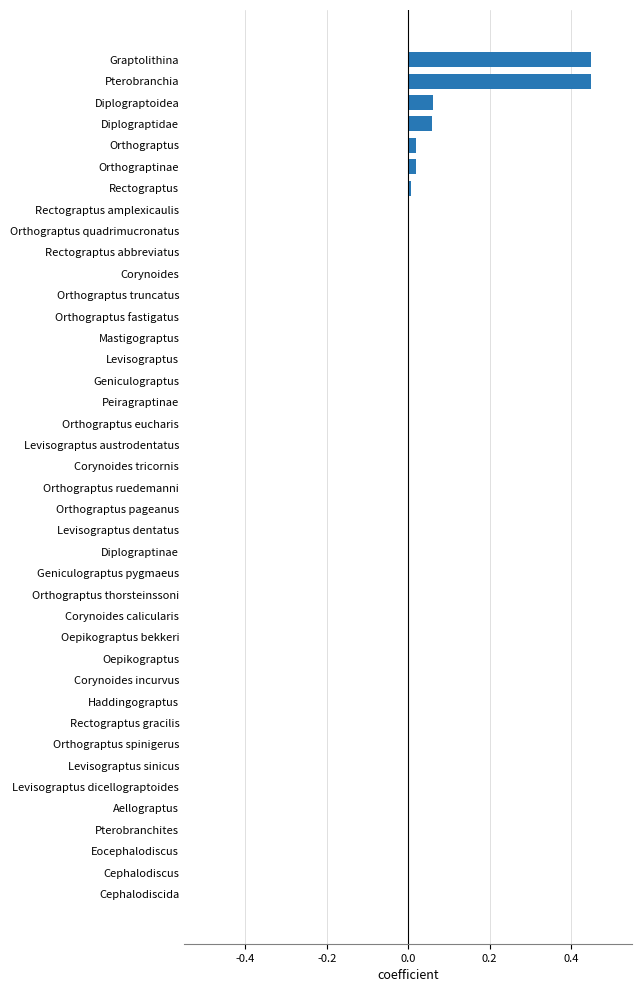

What is the sum of all values?

1.1